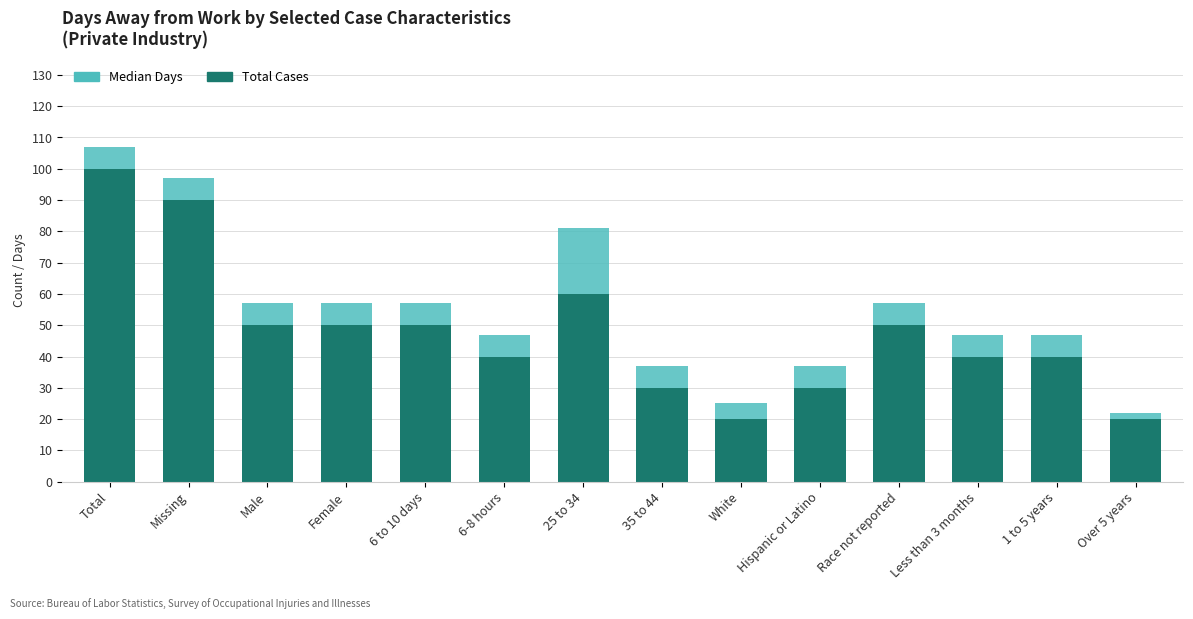

At which label is Total Cases closest to 60?

25 to 34